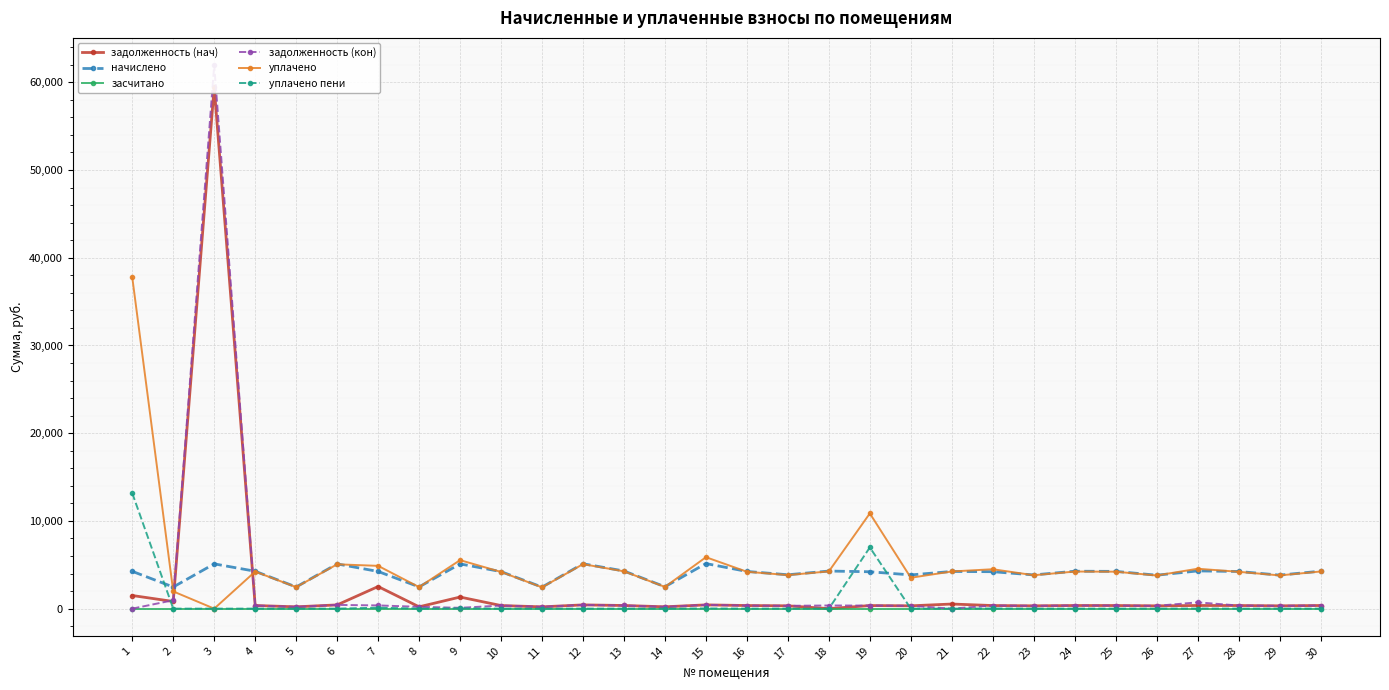

At which label does начислено first exceed 4237?

1